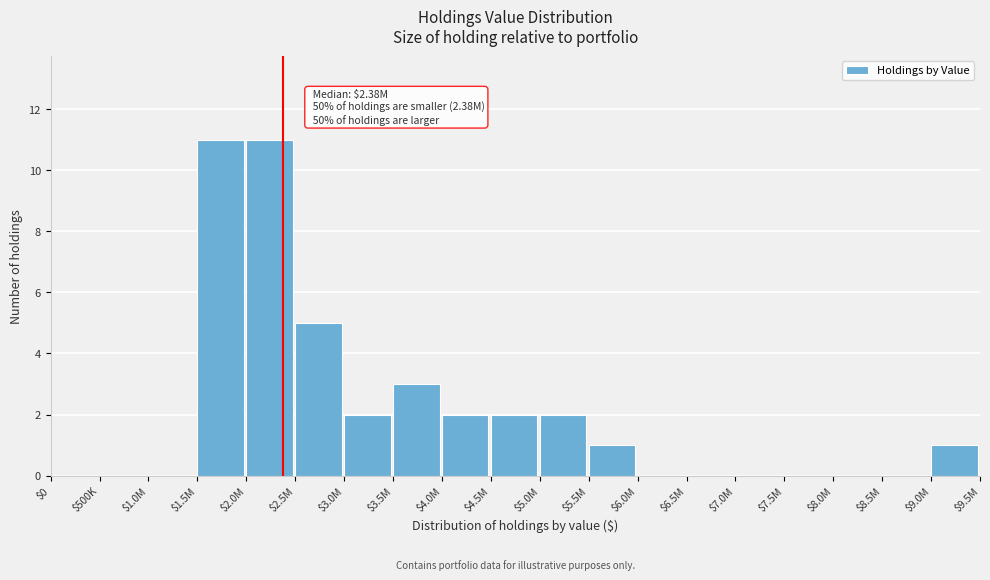

What is the sum of all values?

40